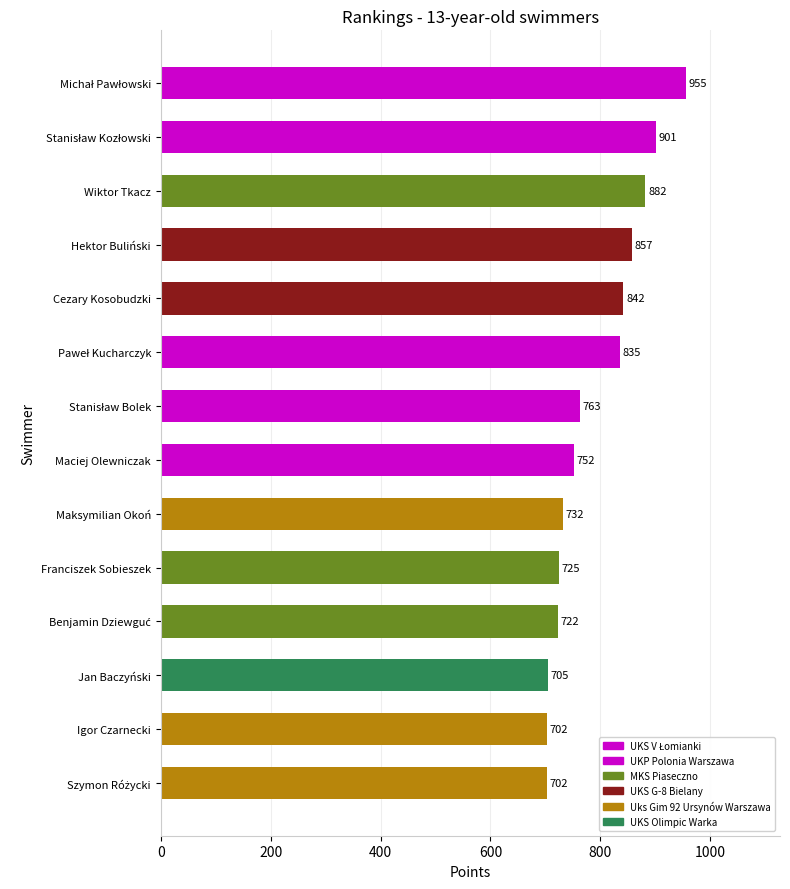

Does the chart contain any negative values?

No